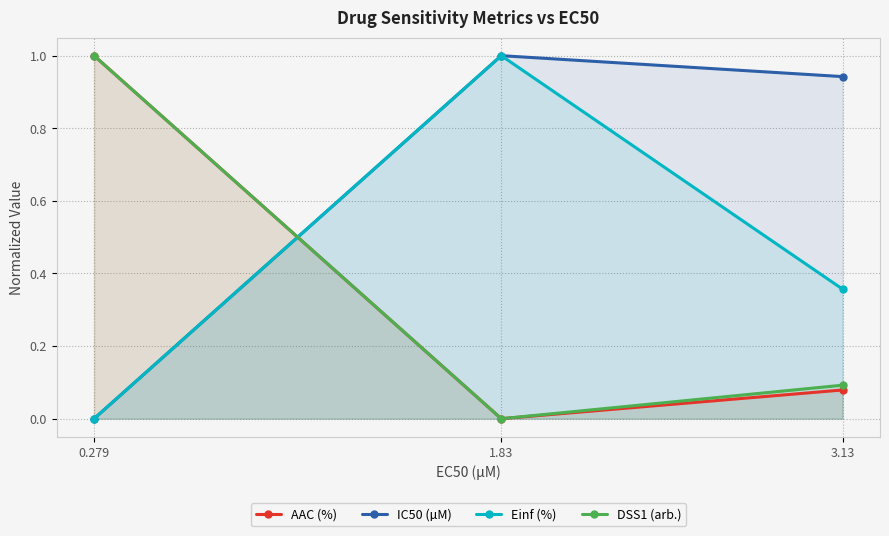

What is the difference between the DSS1 (arb.) values at 0.279 and 3.13?

0.9